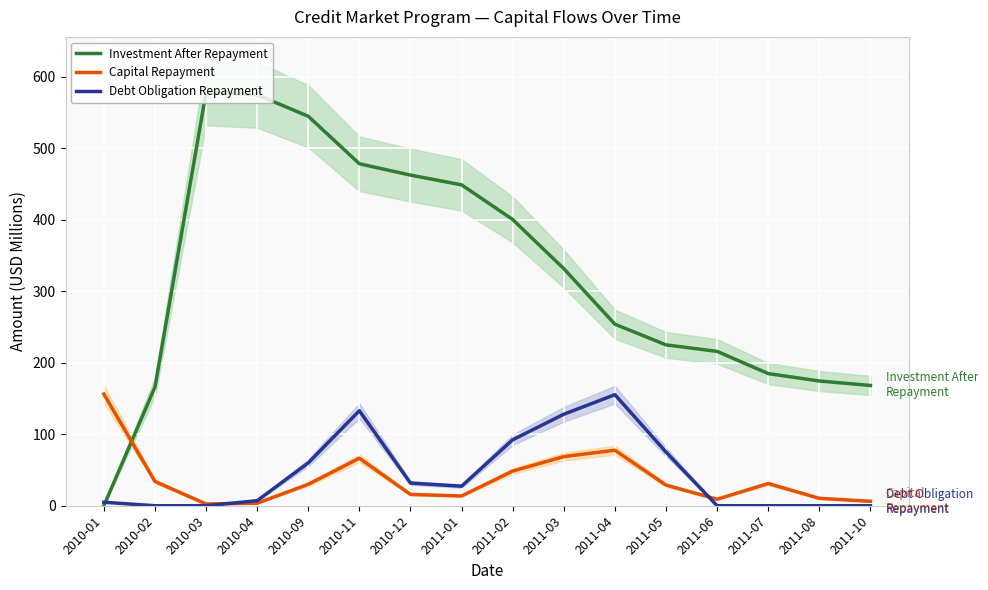

Between which two adjacent categories do Capital Repayment and Debt Obligation Repayment first intersect?

2010-03 and 2010-04